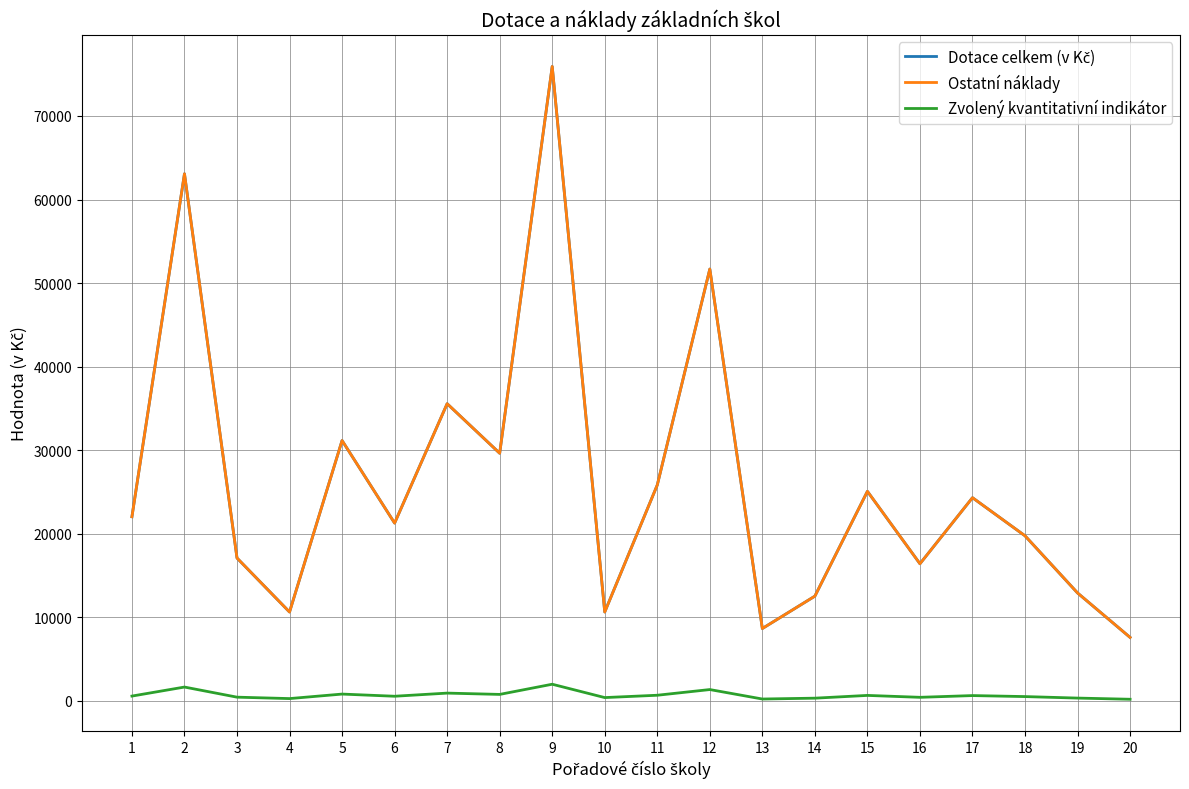

What is the greatest value displayed?

75924